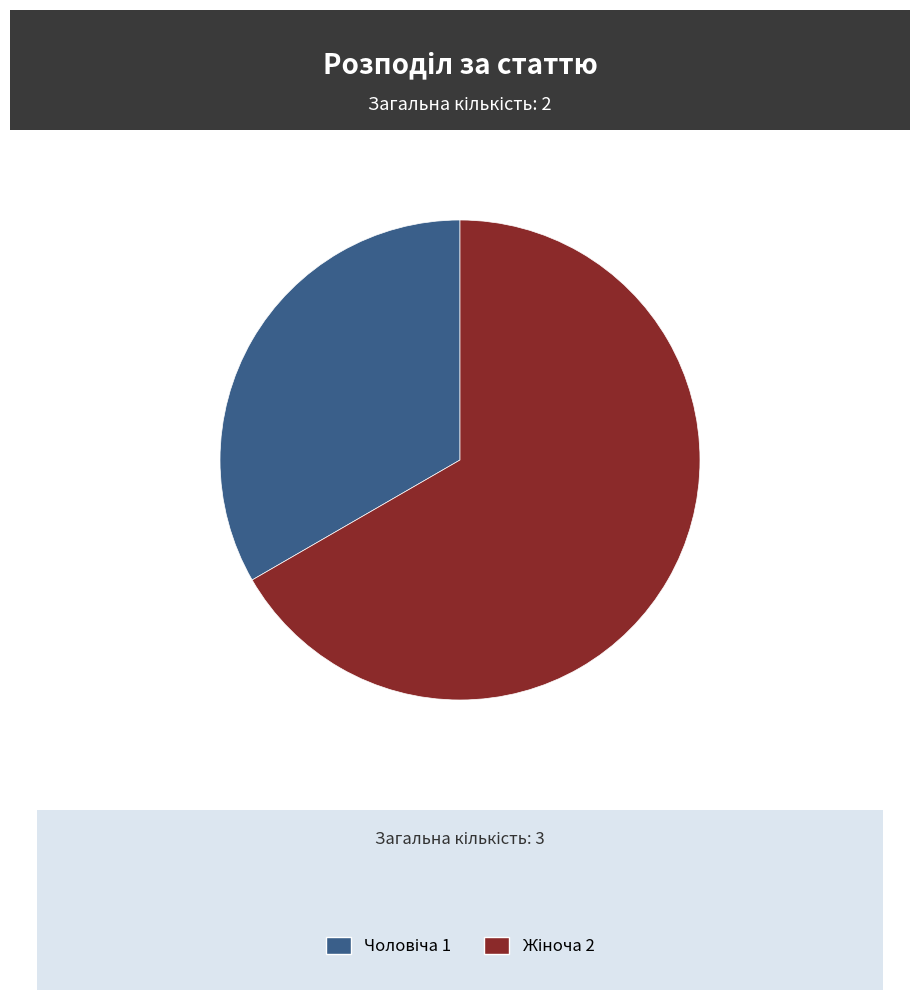

Is there a majority slice in this chart?

Yes